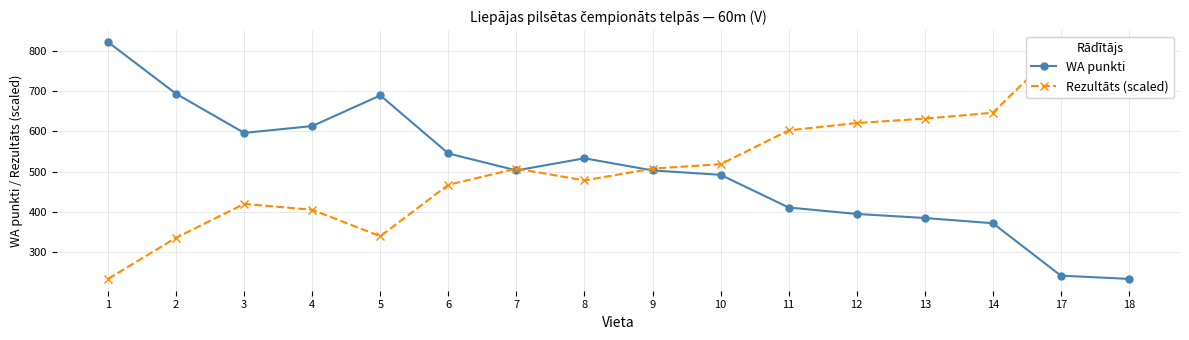

At which label is WA punkti closest to 527?

8